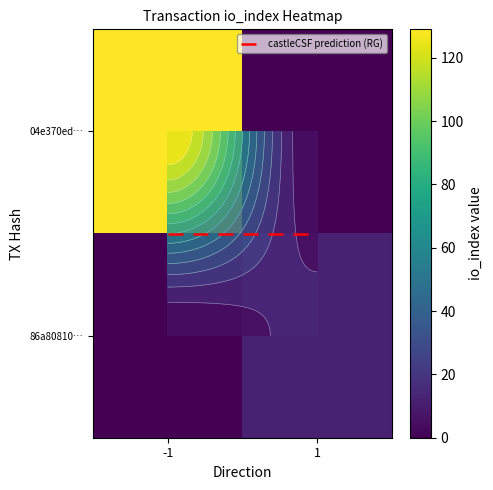

Which series has the largest total across all categories?

04e370ed…